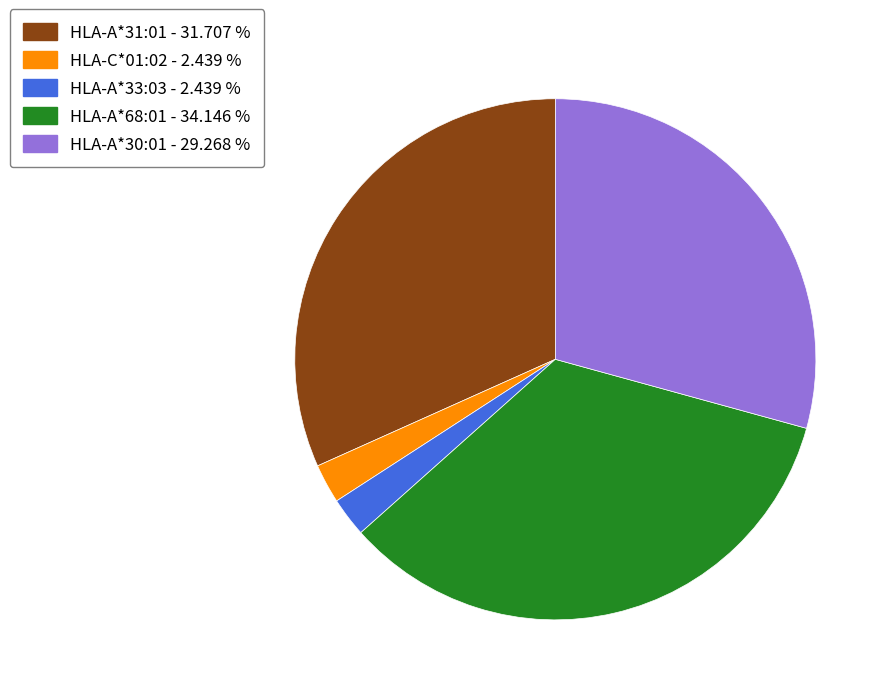

Approximately how many times larger is the value at HLA-C*01:02 compared to HLA-A*33:03?

1.0